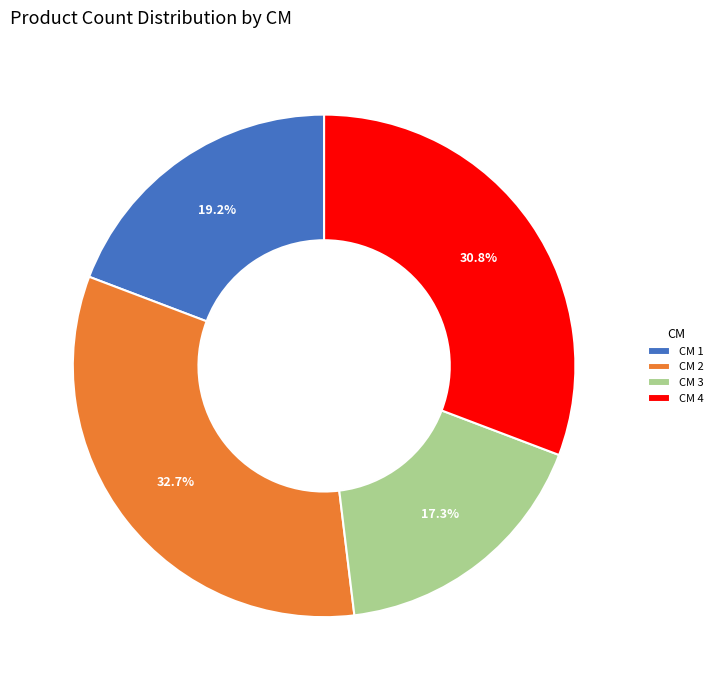

What is the ratio of the value at CM 3 to the value at CM 2?

0.5